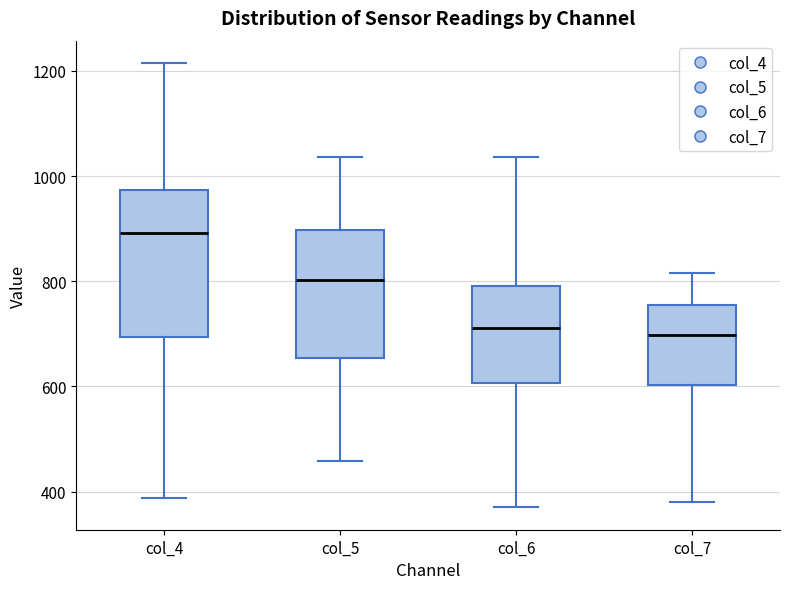

Comparing the boxes themselves (not the whiskers), which one is the tallest?

col_4